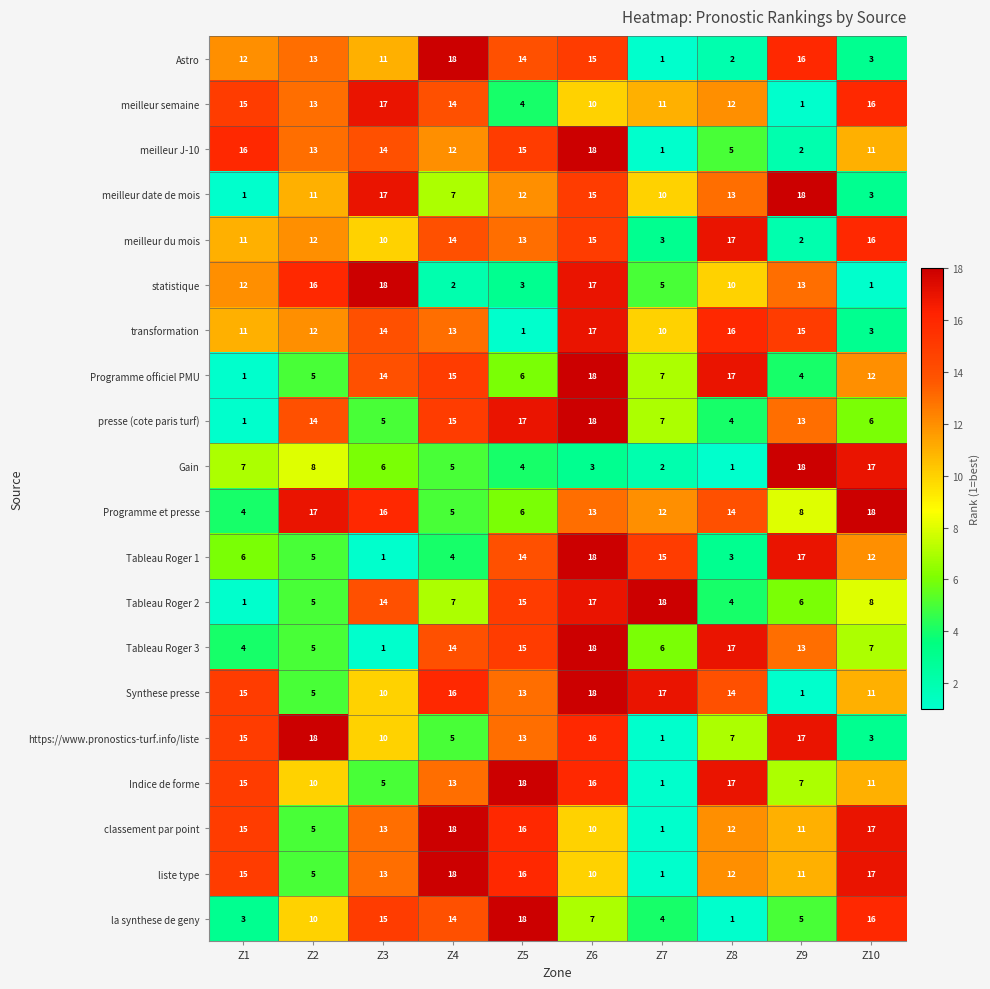

What is the sum of the statistique values at Z9 and Z10?

14